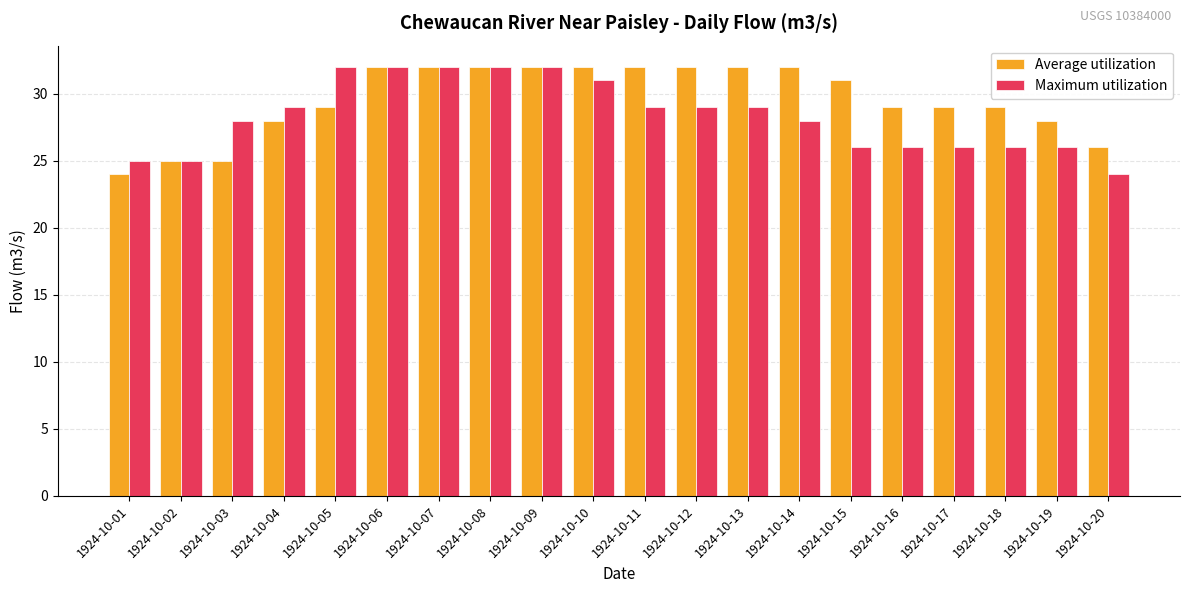

The value of Average utilization at 1924-10-19 is 15. True or false?

False